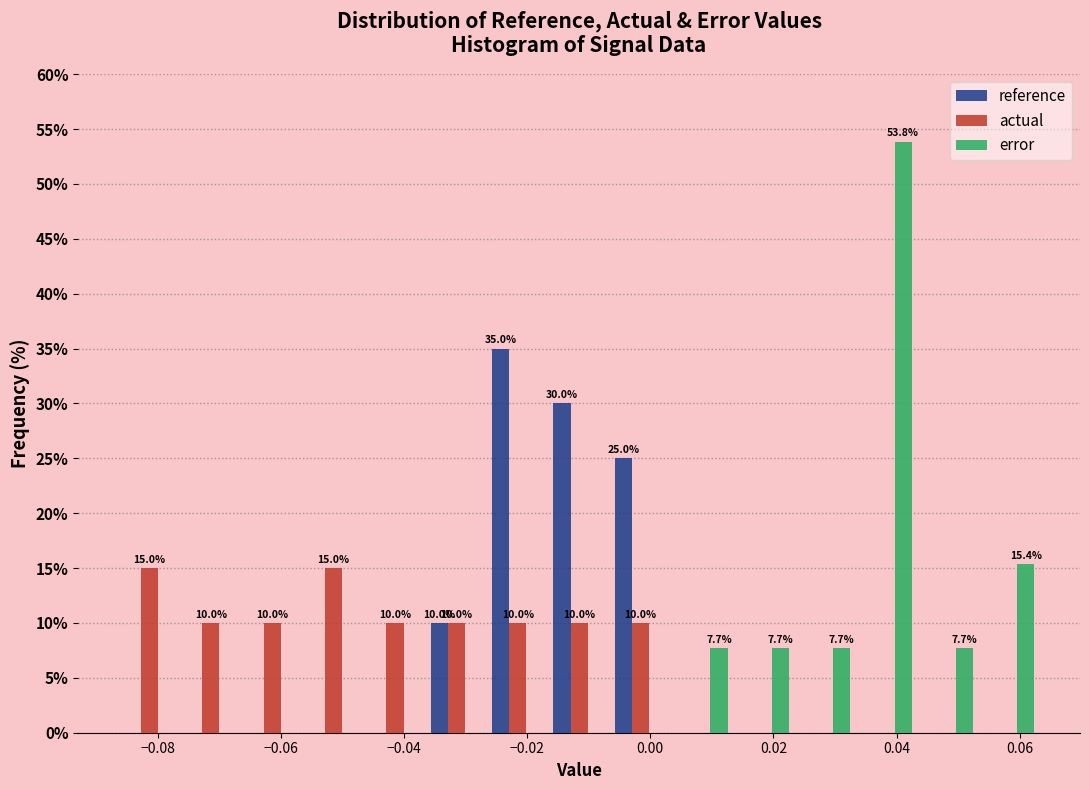

In the error series, which range on the x-axis has the tallest bar?

0.034 to 0.044